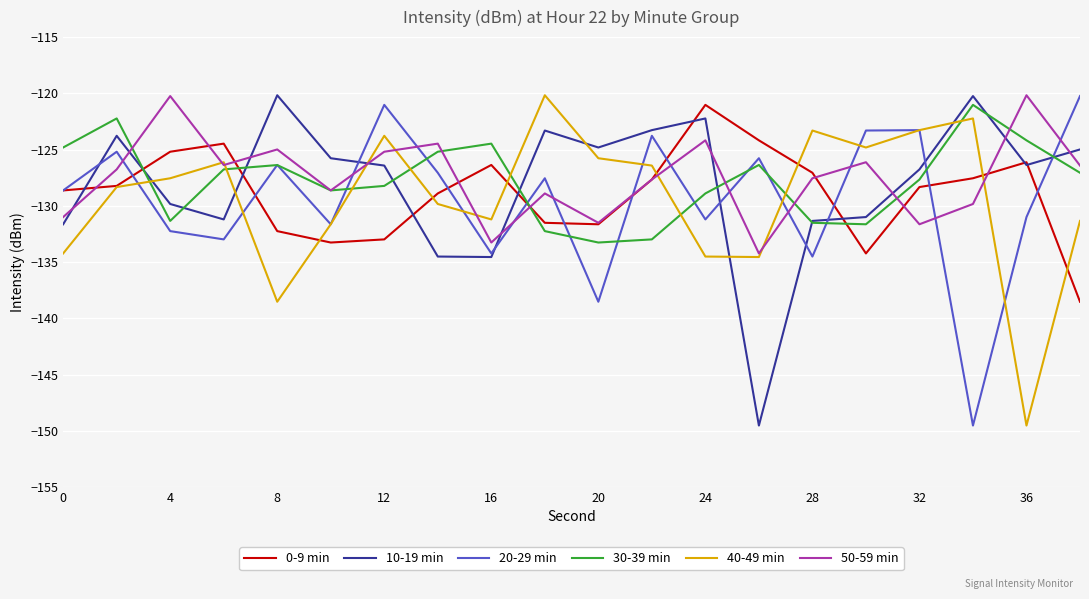

What is the greatest value displayed?

-120.2